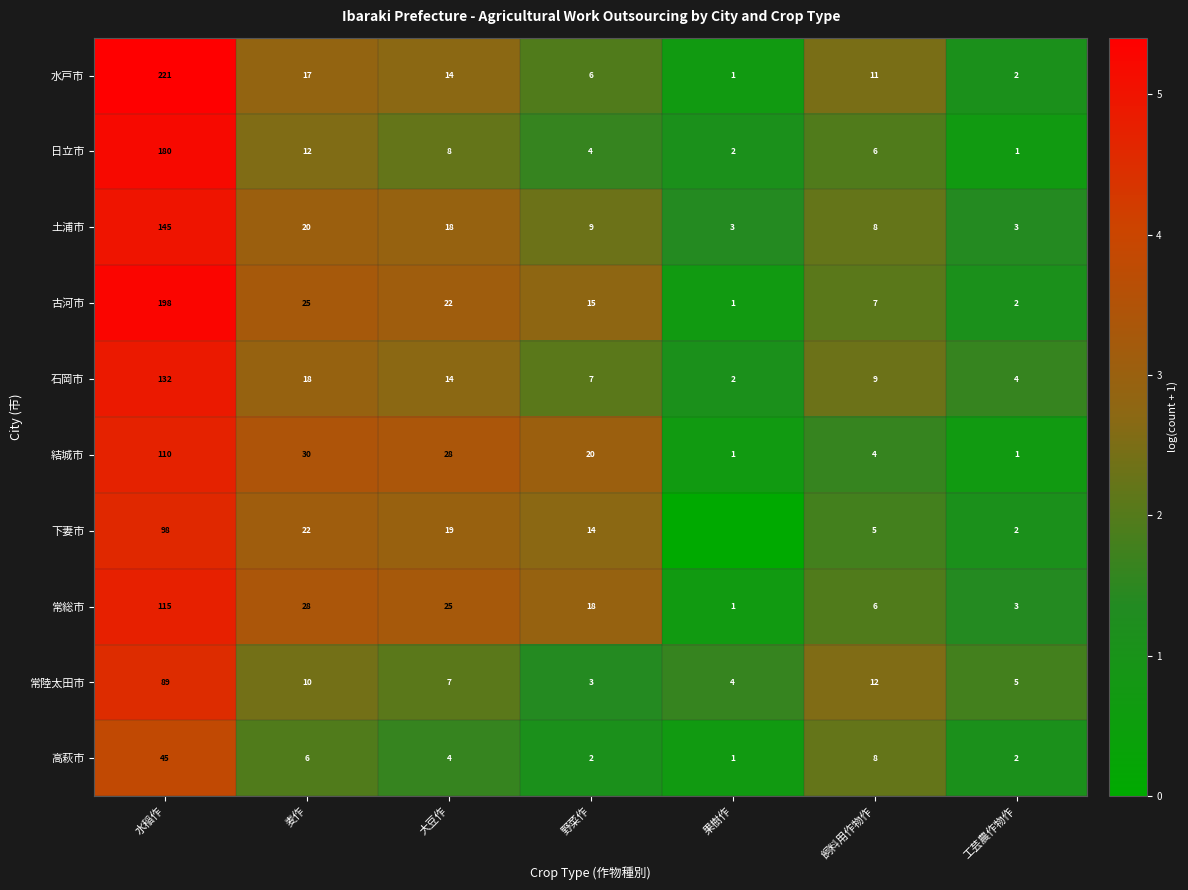

What is the sum of all 土浦市 values?

206